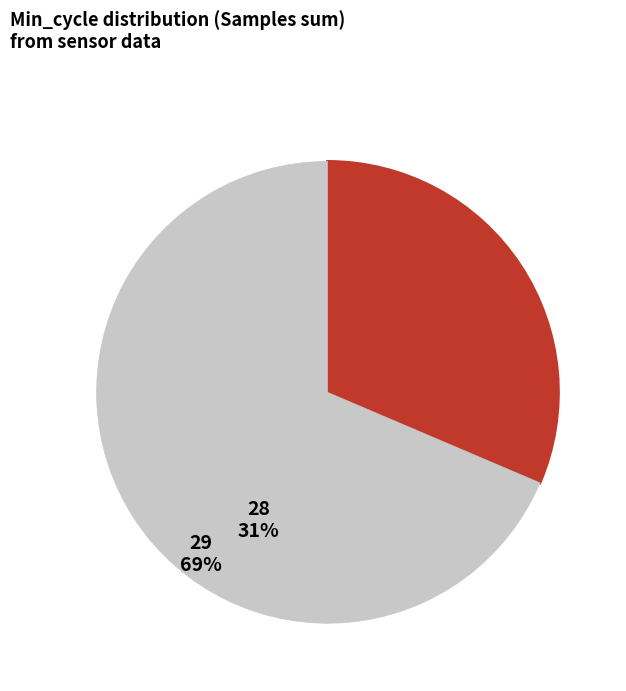

Does any single category account for the majority?

Yes